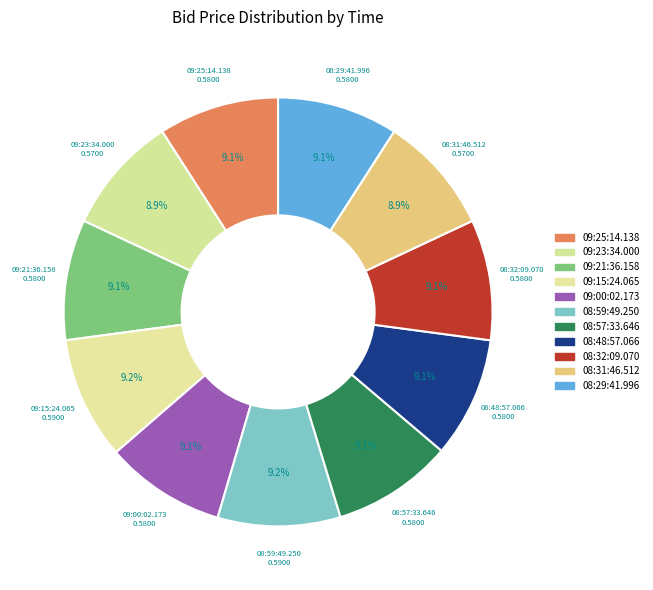

To the nearest percent, what is the average slice percentage?

9%